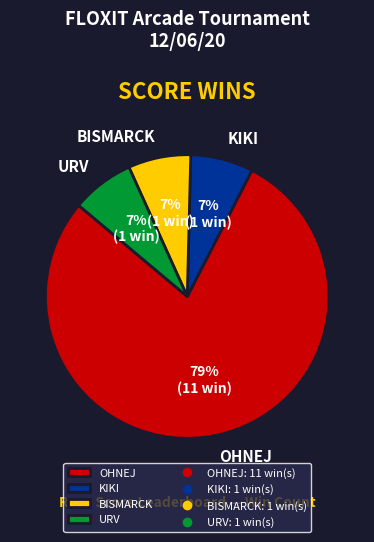

How many segments does this pie chart have?

4